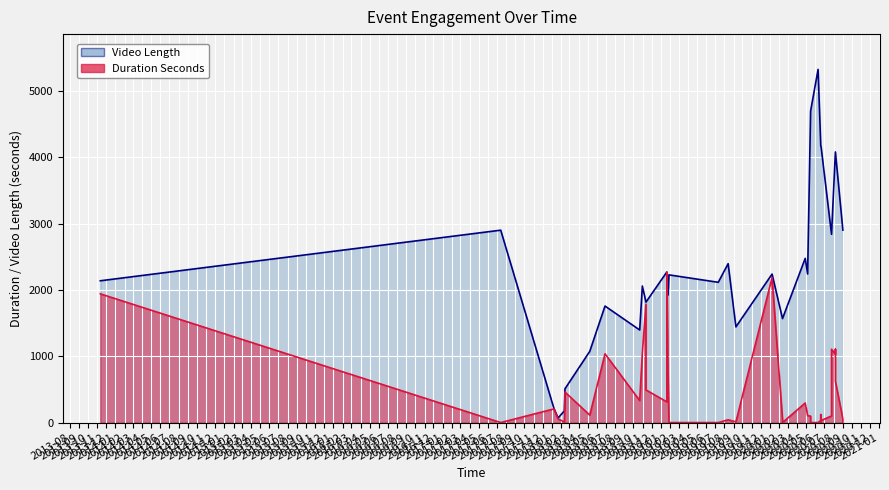

Between 2018-11-12 and 2020-09-01, which series saw the biggest shift?

Video Length